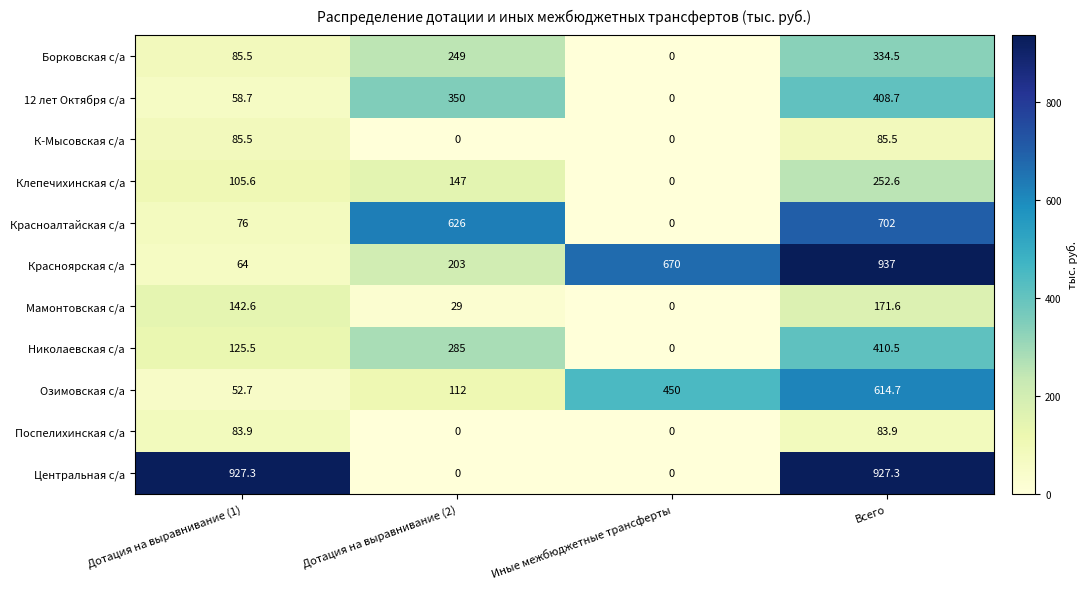

At which category is the sum across all series the highest?

Всего